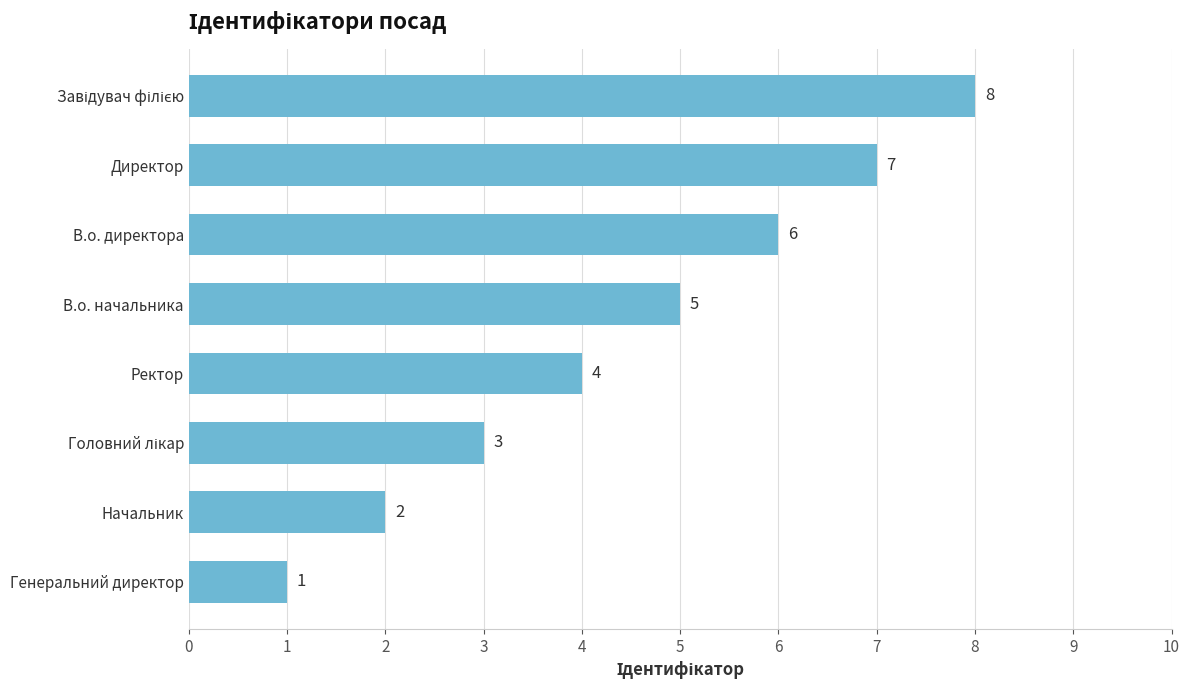

What is the smallest value displayed?

1